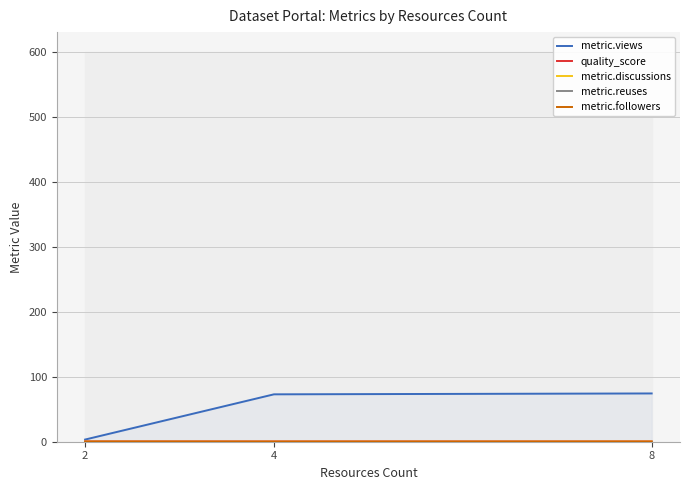

Which series changed the most between 2 and 8?

metric.views